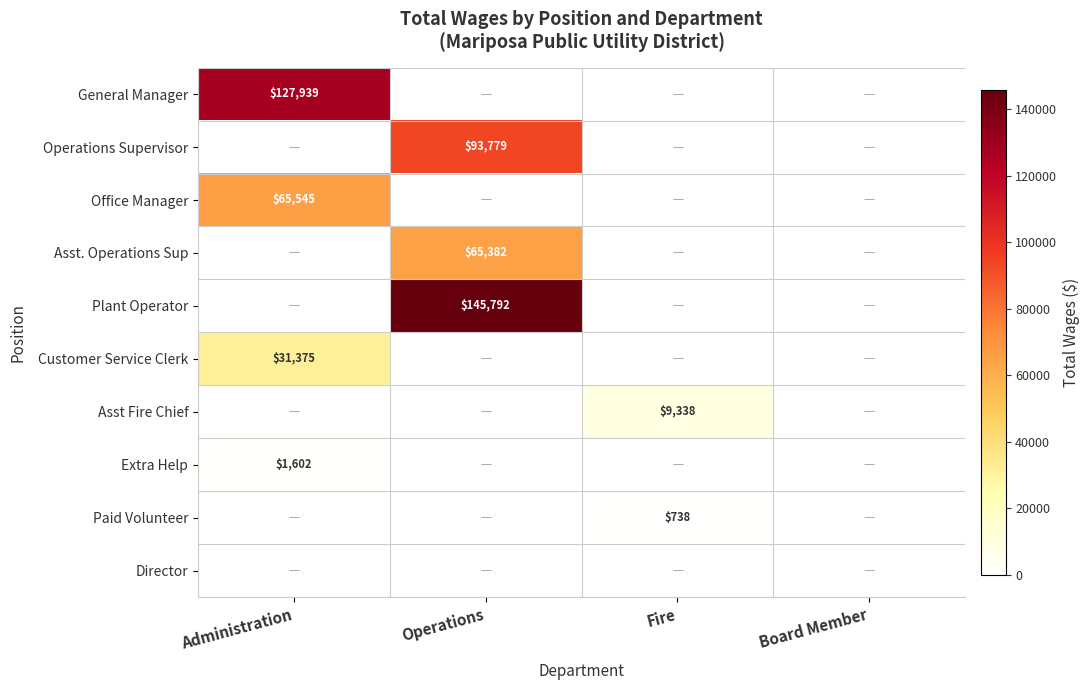

Which series has the largest total across all categories?

Plant Operator